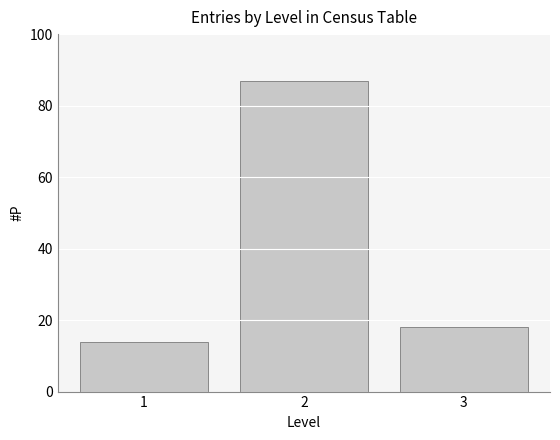

Reading left to right, extract all data points from this chart.

1=14	2=87	3=18